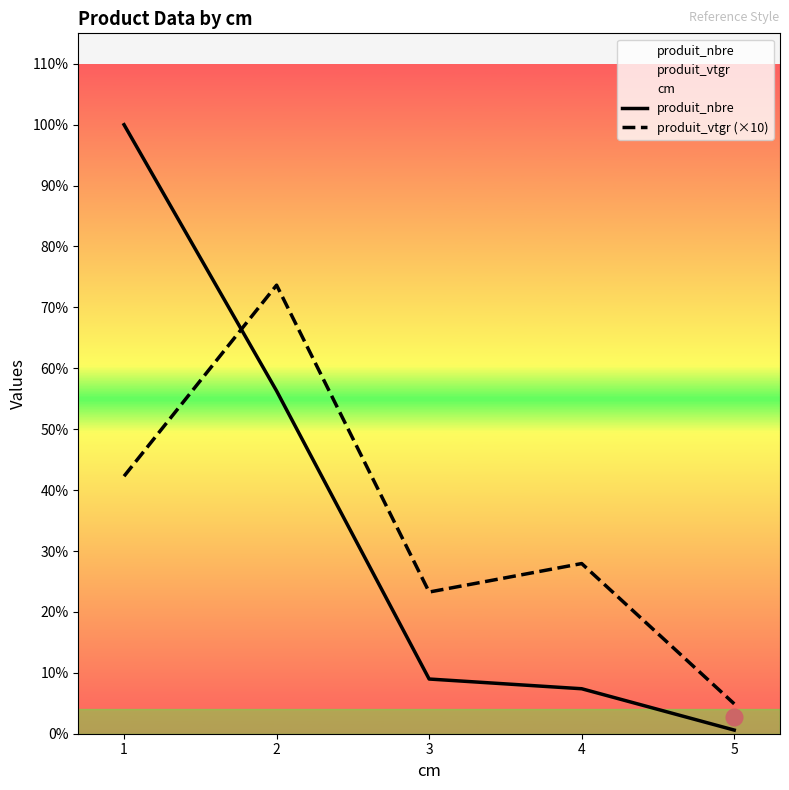

List the labels in order of produit_vtgr (×10) value, smallest first.

5, 3, 4, 1, 2